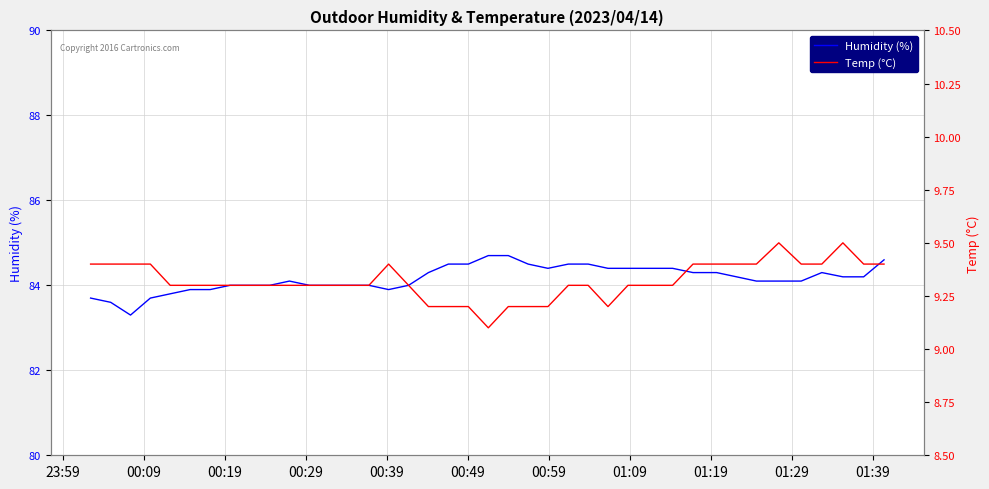

Is it true that Temp (°C) equals 5.7 at 15?

False